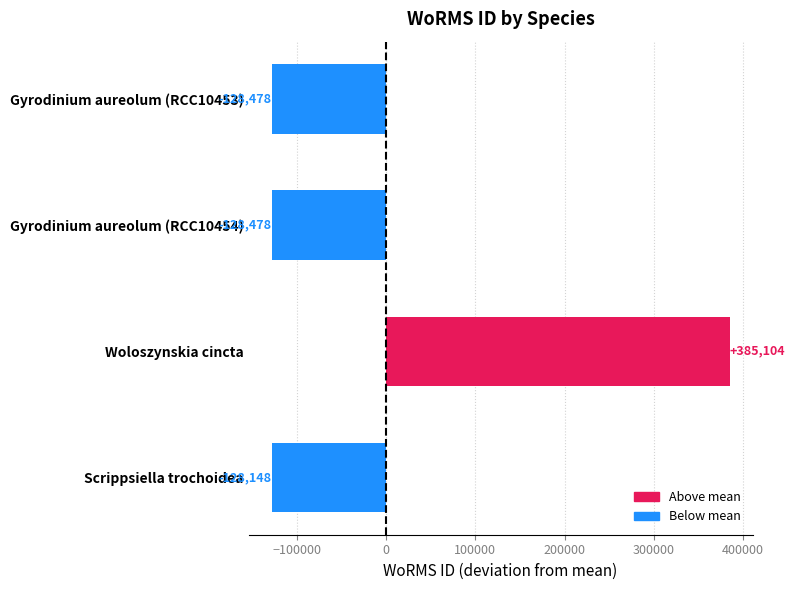

The value at Scrippsiella trochoidea is -128148. True or false?

True